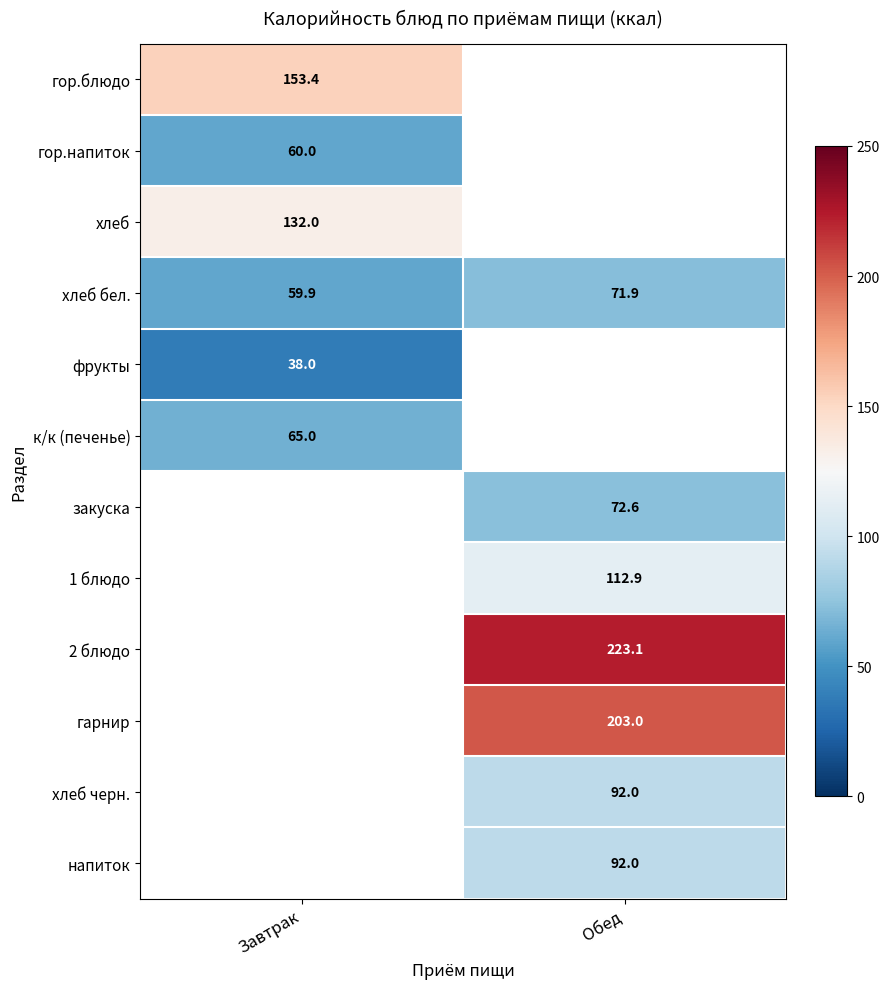

At how many categories does at least one series exceed 74?

2